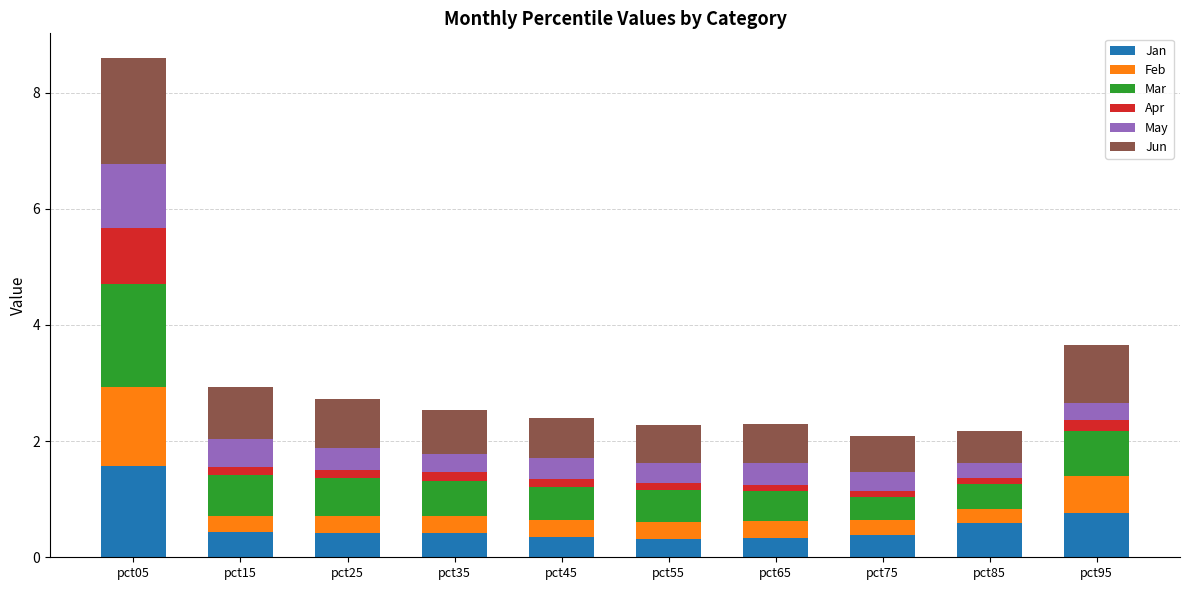

True or false: Jan has a value of 0.1 at pct75.

False